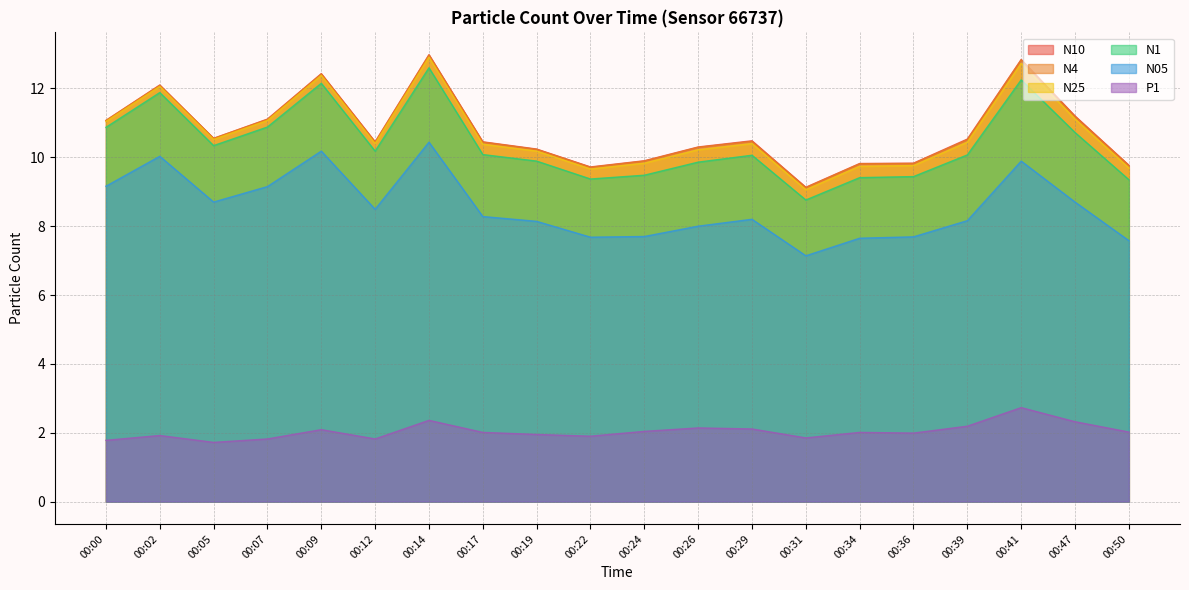

The N10 series shows 11.1 at 00:07. True or false?

True